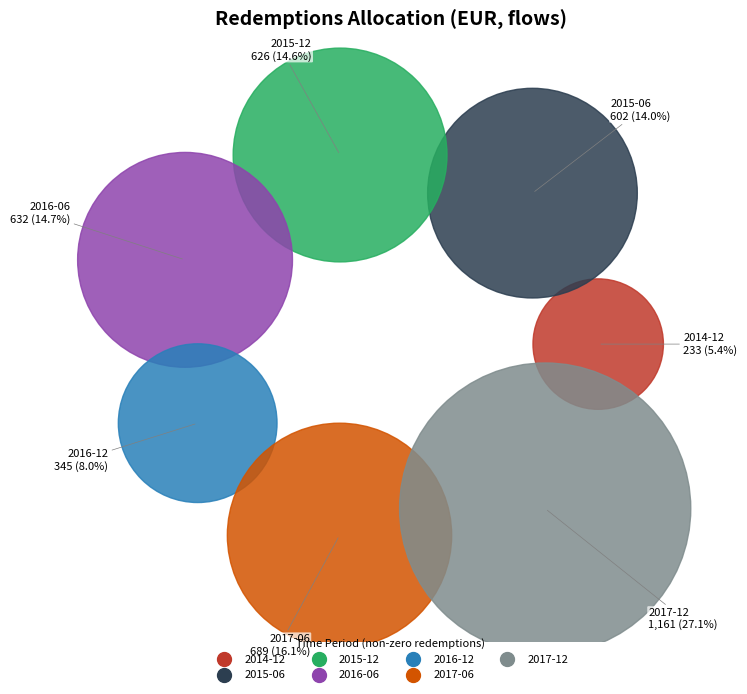

What is the change in value from 2014-12 to 2017-12?

+928